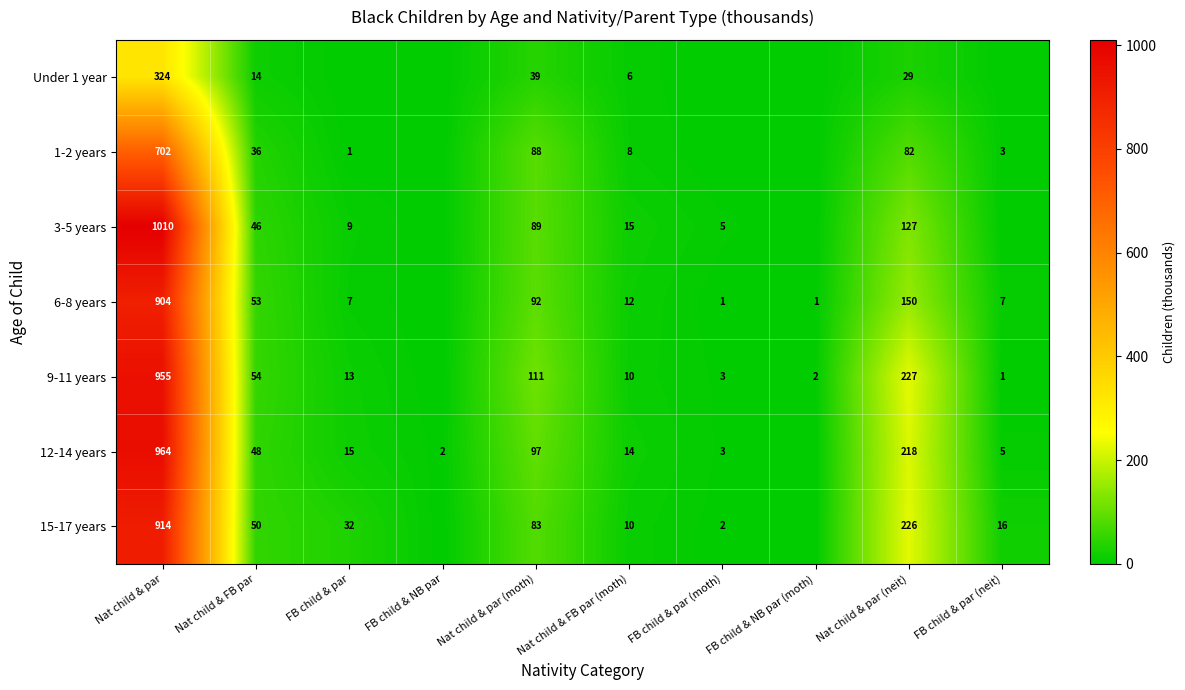

At Nat child & par (neit), list the series in order from largest to smallest.

9-11 years, 15-17 years, 12-14 years, 6-8 years, 3-5 years, 1-2 years, Under 1 year